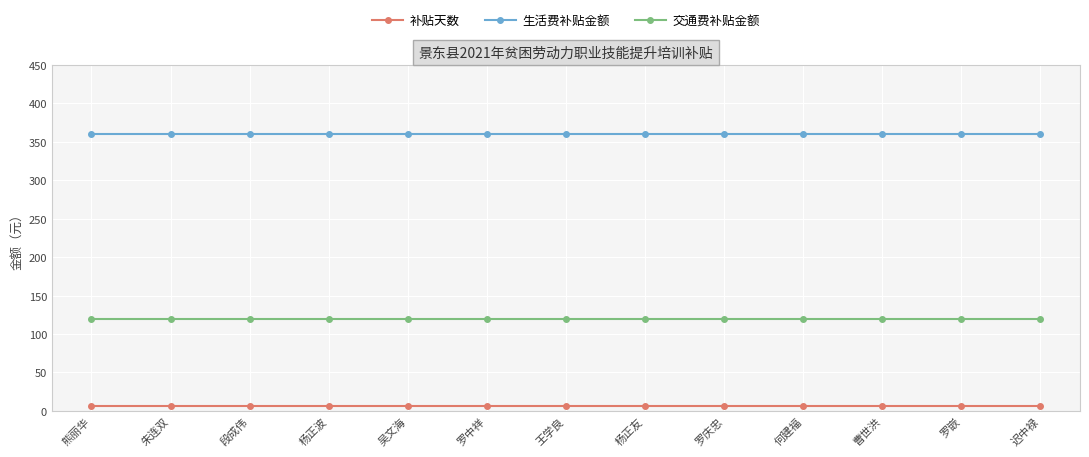

How many lines are shown in the chart?

3